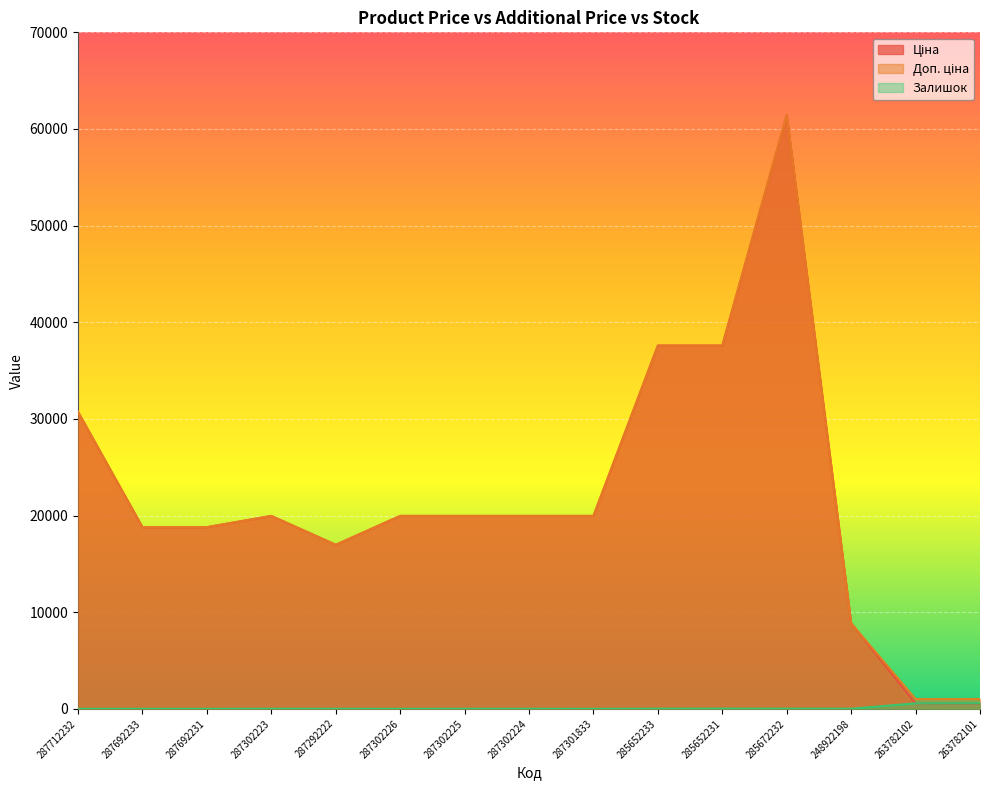

Reading right to left, list all the values displayed in this chart.

Ціна: 564.0	564.0	8856.7	61434.3	37593.6	37593.6	19964.2	19964.2	19964.2	19964.2	16976.3	19964.2	18796.8	18796.8	30717.1
Доп. ціна: 1017.8	1017.8	8856.7	61434.3	37593.6	37593.6	19964.2	19964.2	19964.2	19964.2	16976.3	19964.2	18796.8	18796.8	30717.1
Залишок: 589.0	567.0	11.0	16.0	23.0	13.0	0.0	3.0	5.0	0.0	4.0	7.0	0.0	0.0	0.0